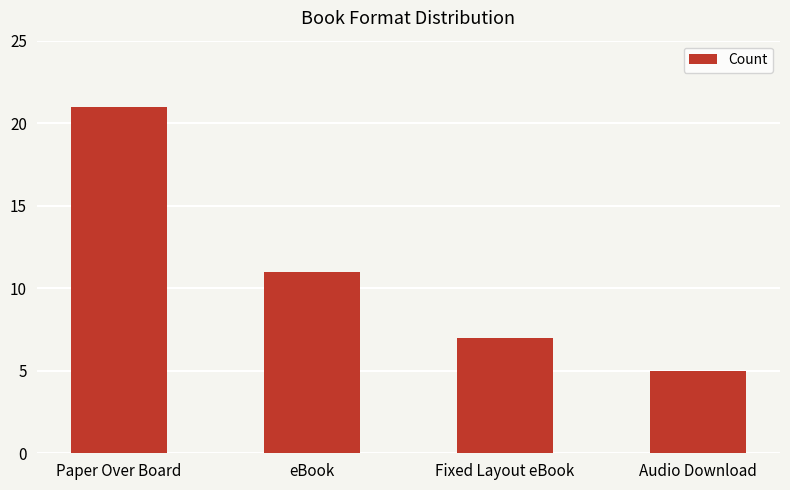

What is the maximum value shown in the chart?

21